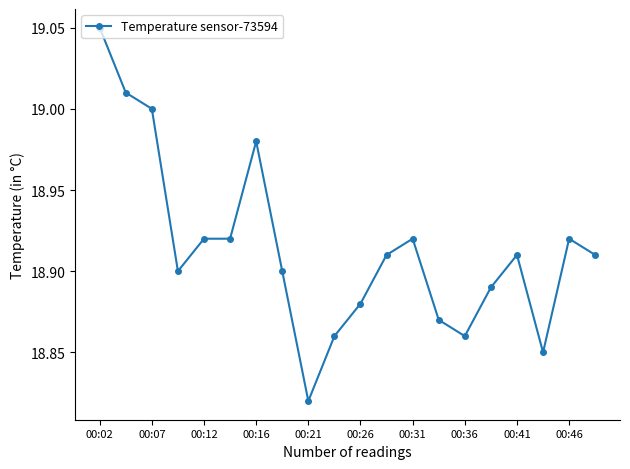

True or false: there are more than 2 points higher than both neighbors.

True